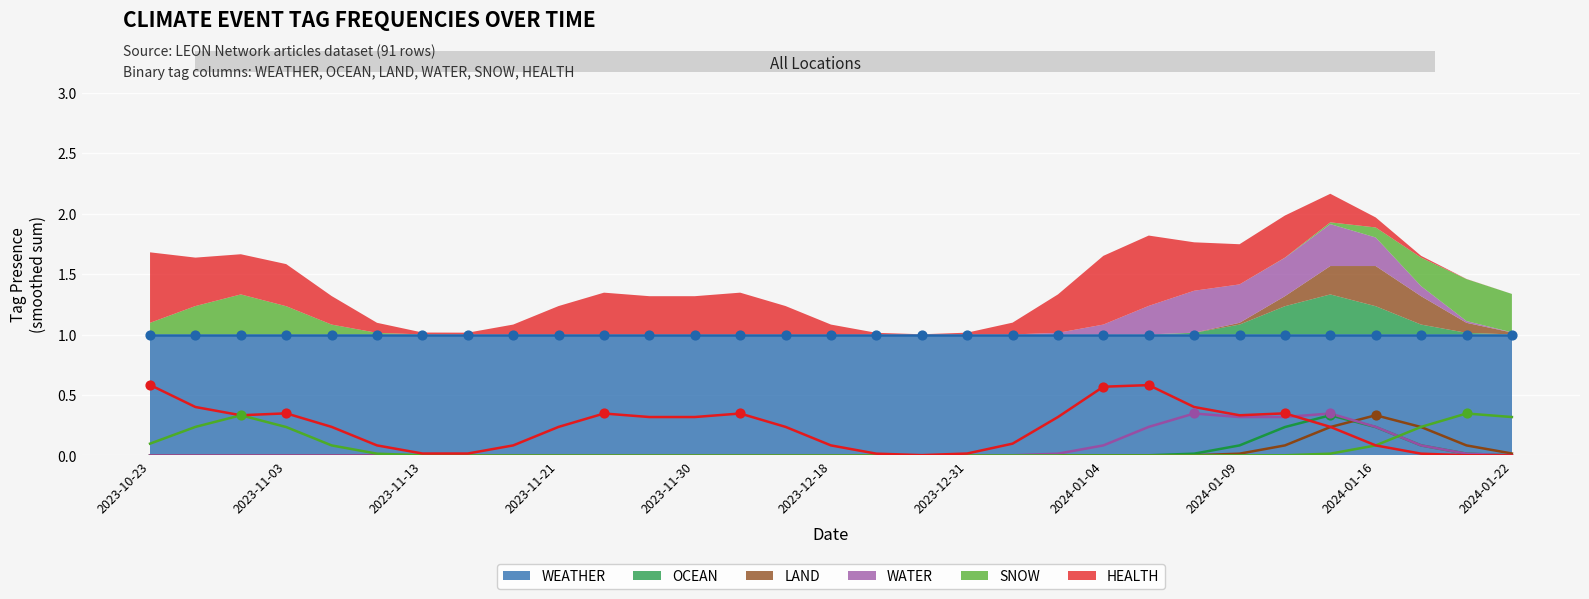

What is the total value across all series at 2023-11-13?

1